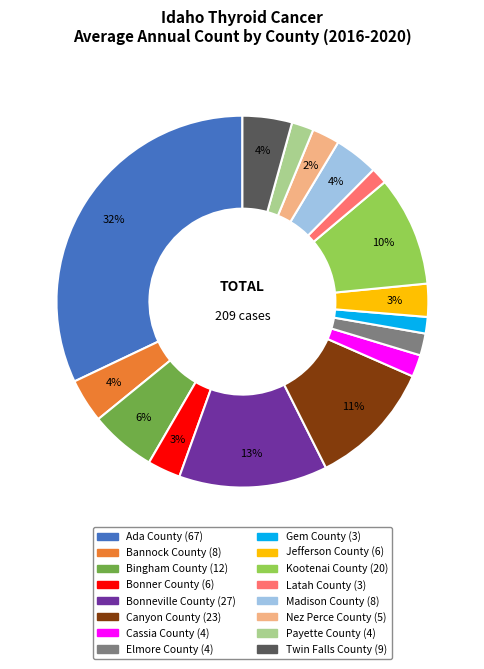

Combined, do Gem County and Bonneville County account for over 50%?

No